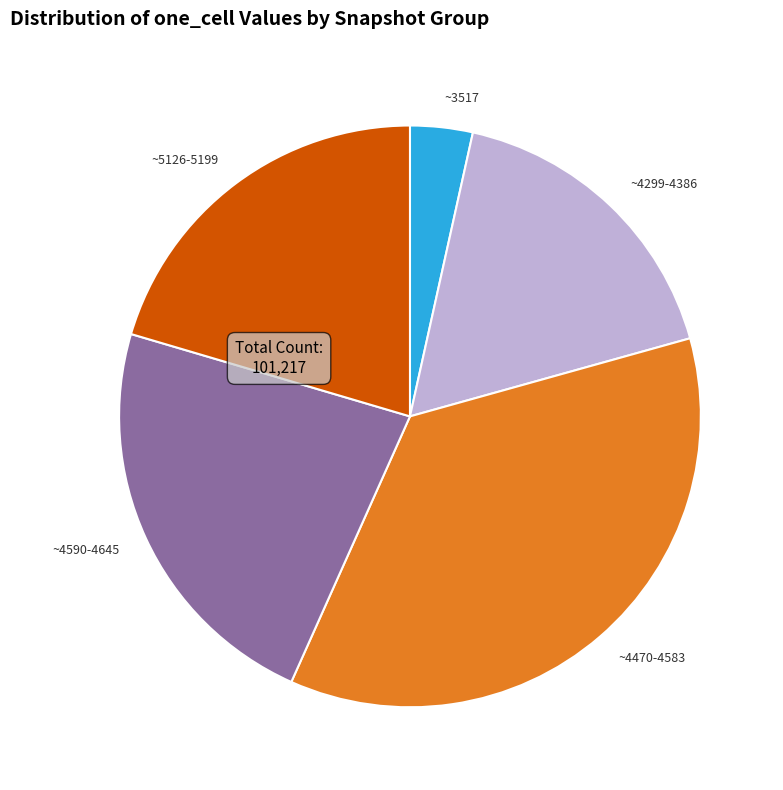

Does any single category account for the majority?

No